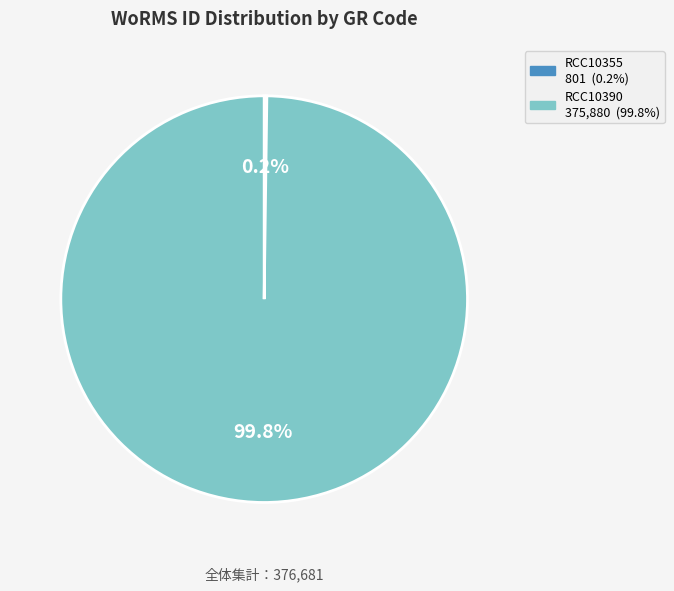

What portion of the pie excludes RCC10390?

0.2%